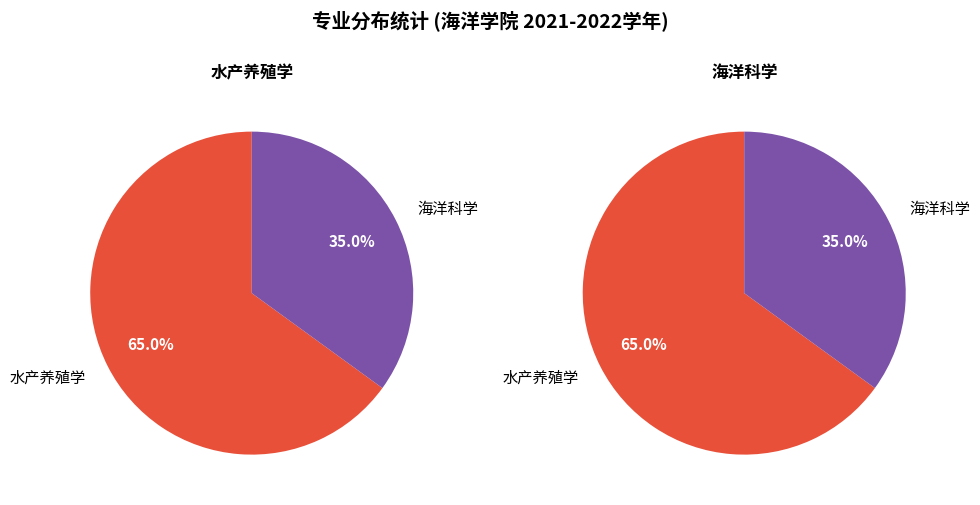

Count the number of slices in the pie.

2